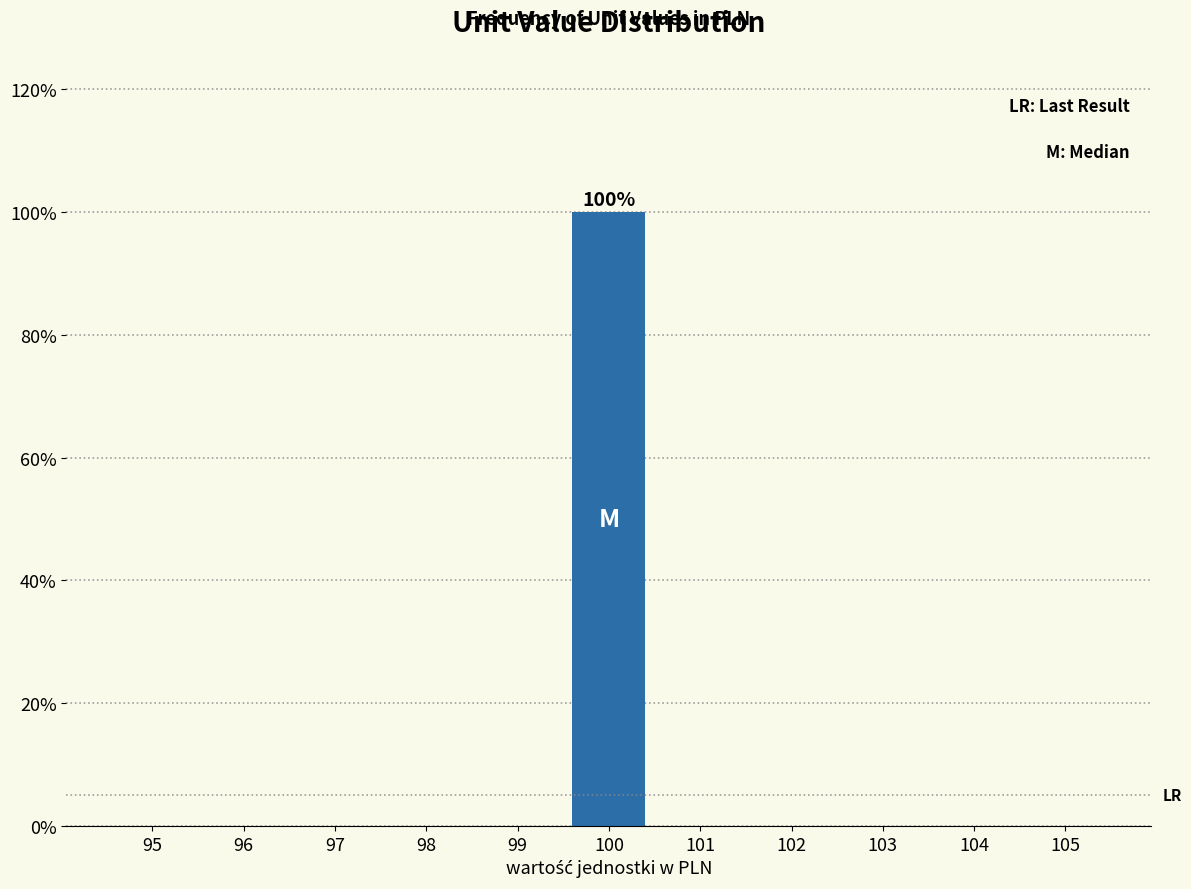

Reading left to right, transcribe all the data shown in this chart.

95=0	96=0	97=0	98=0	99=0	100=100	101=0	102=0	103=0	104=0	105=0